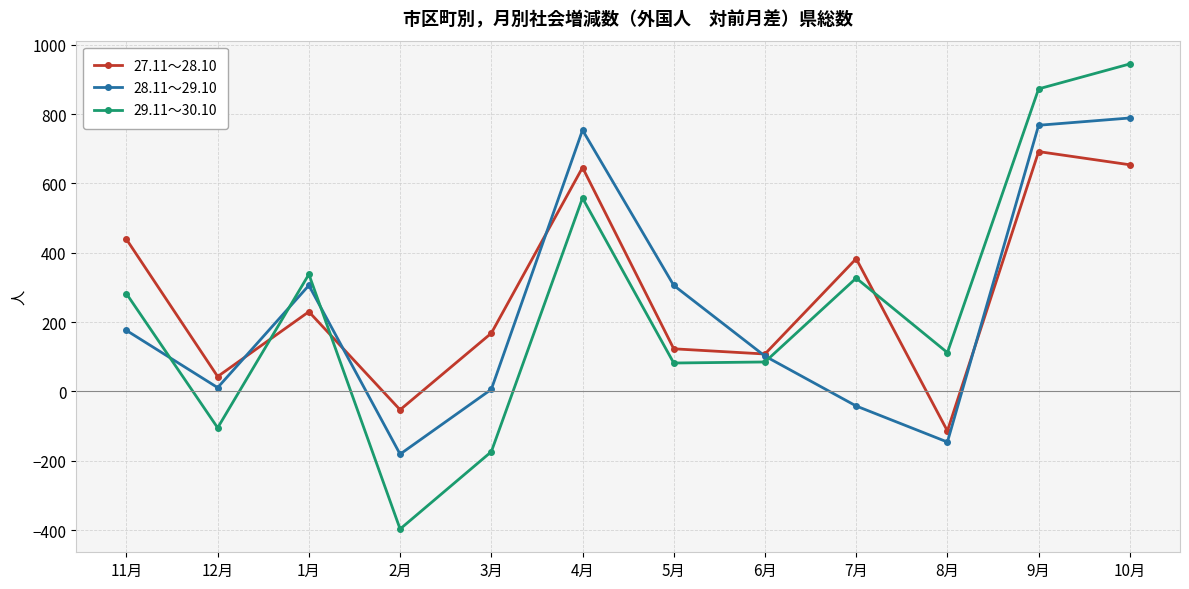

Between 1月 and 5月, which series saw the biggest shift?

29.11～30.10